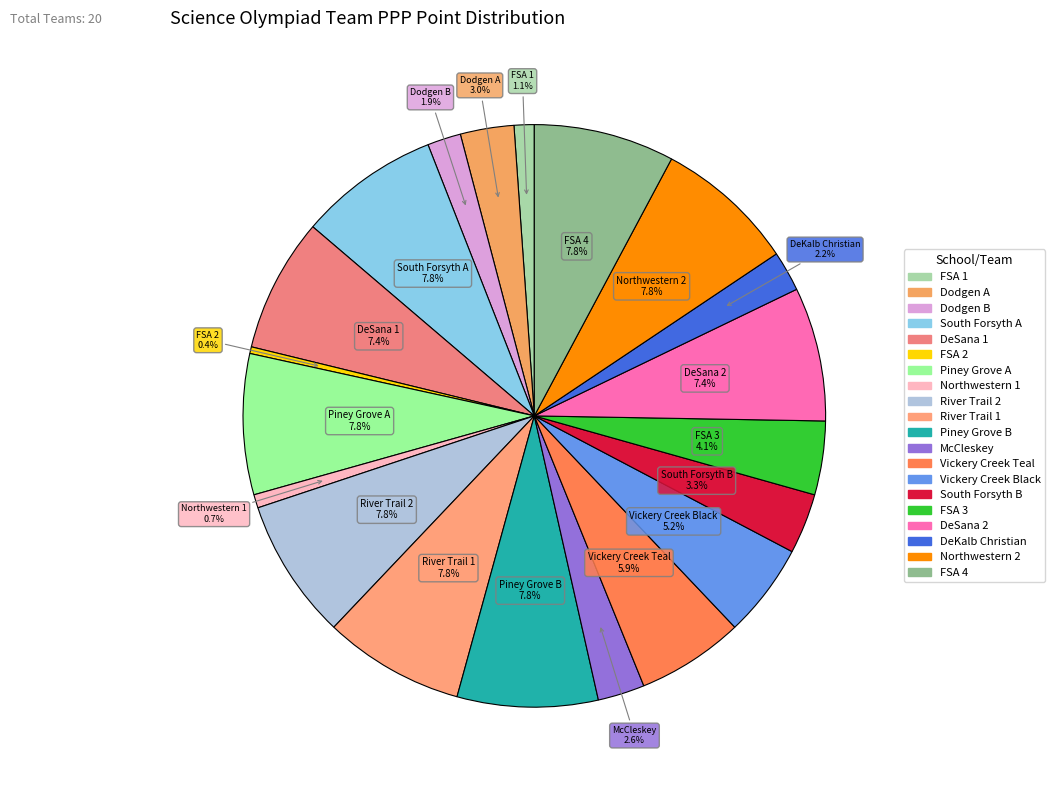

Is there a majority slice in this chart?

No